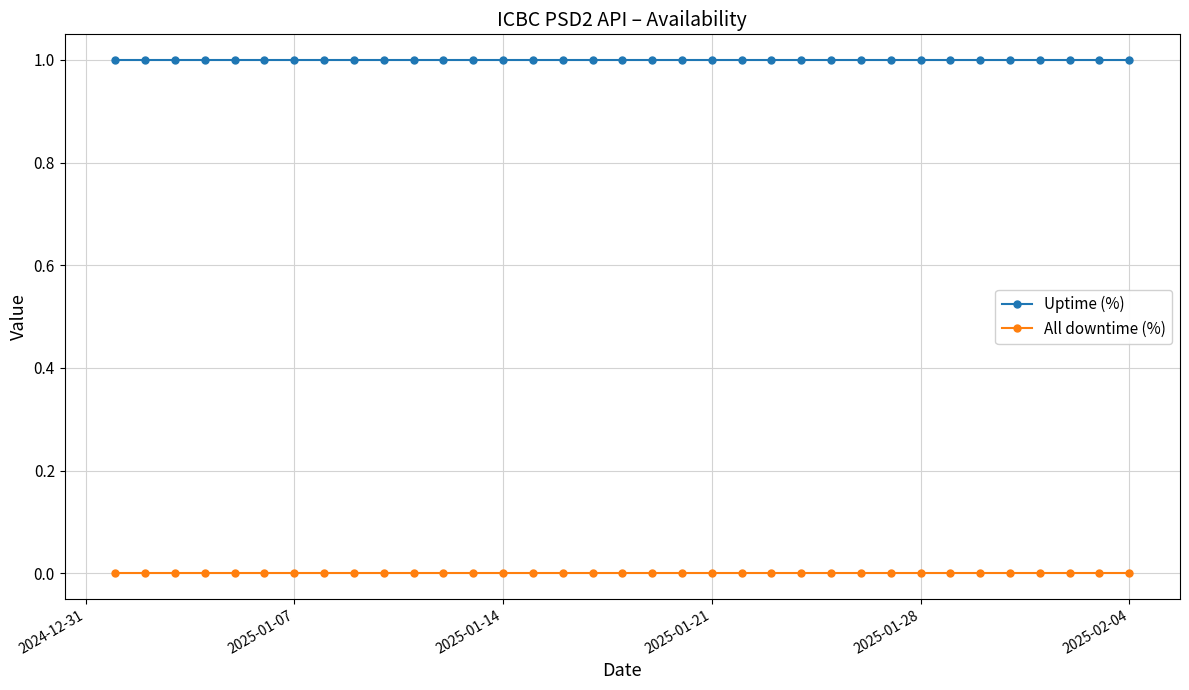

Which series has the largest total across all categories?

Uptime (%)